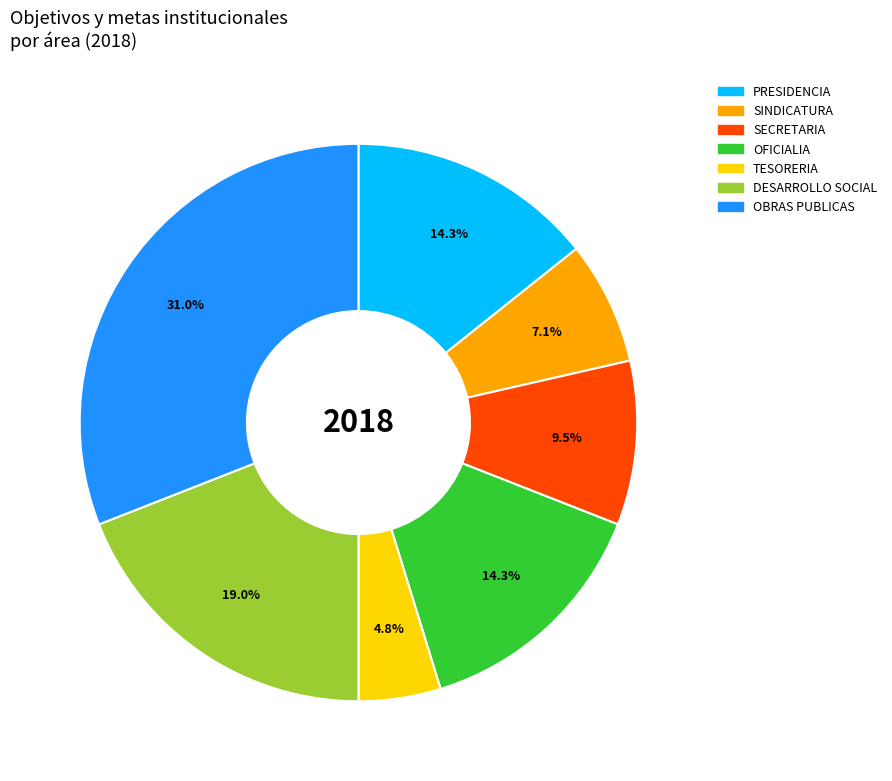

Does OBRAS PUBLICAS represent more than half of the total?

No